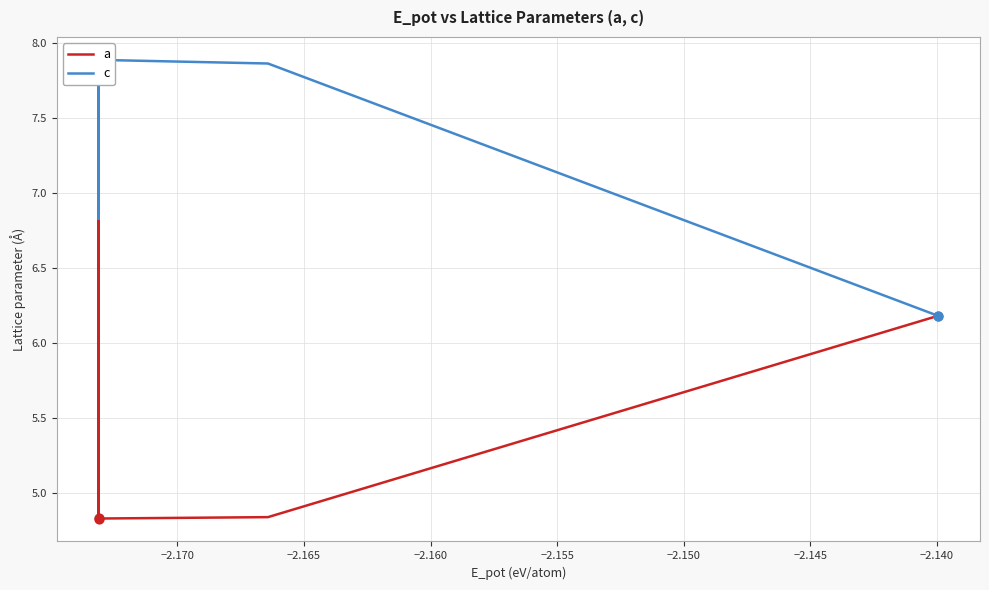

At how many categories does at least one series exceed 4?

40